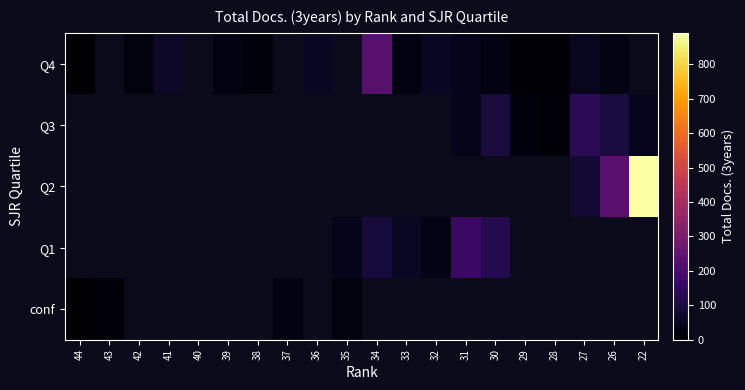

How many positive values does the Q2 series have?

3